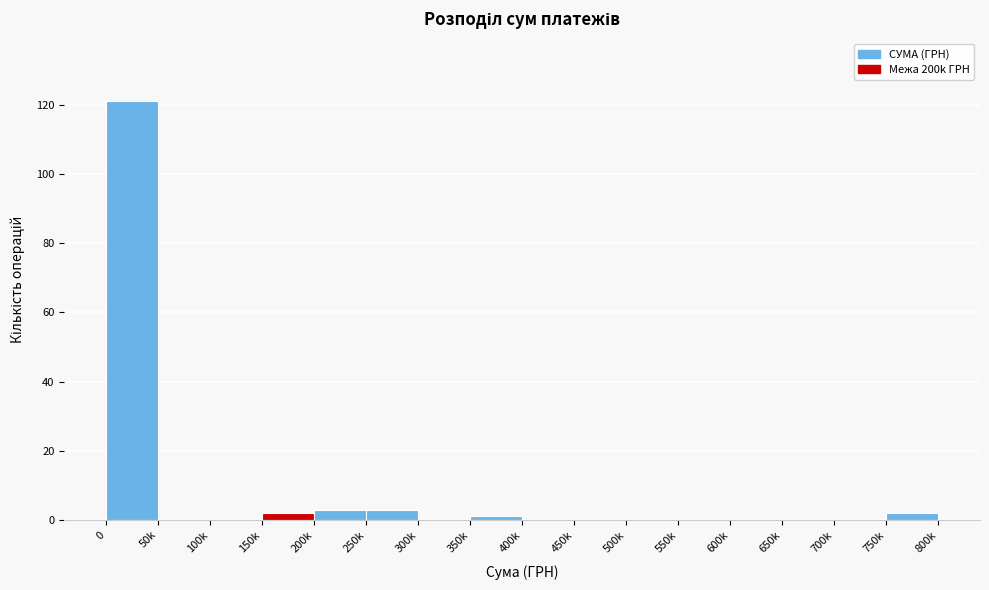

Reading left to right, list all the values displayed in this chart.

0=121	50k=0	100k=0	150k=2	200k=3	250k=3	300k=0	350k=1	400k=0	450k=0	500k=0	550k=0	600k=0	650k=0	700k=0	750k=2